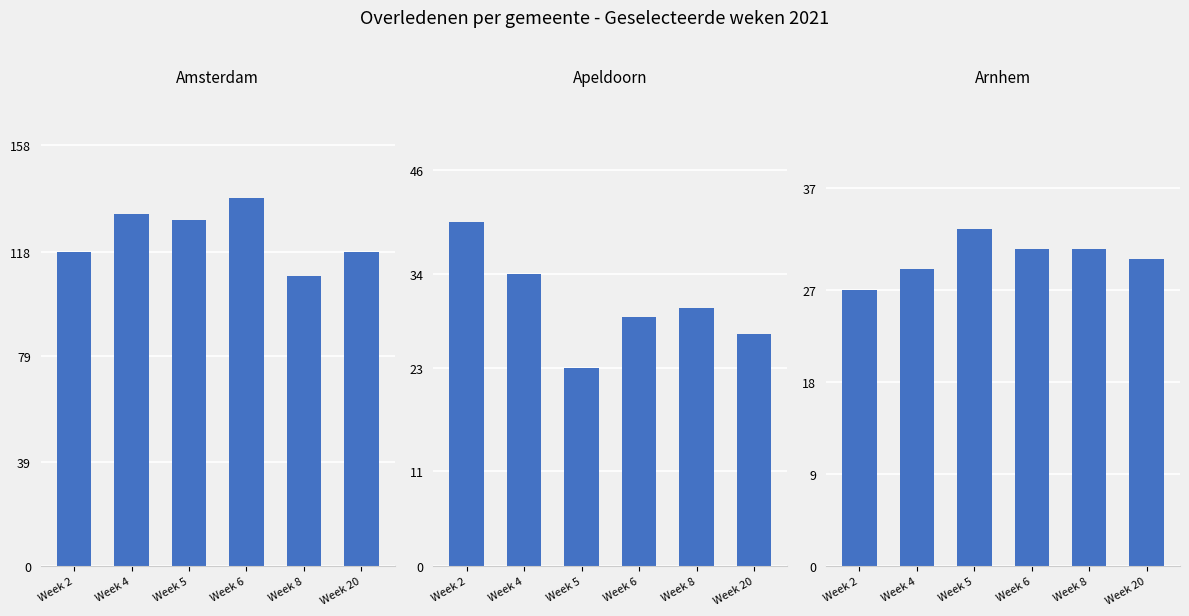

The Apeldoorn series shows 34 at Week 4. True or false?

True